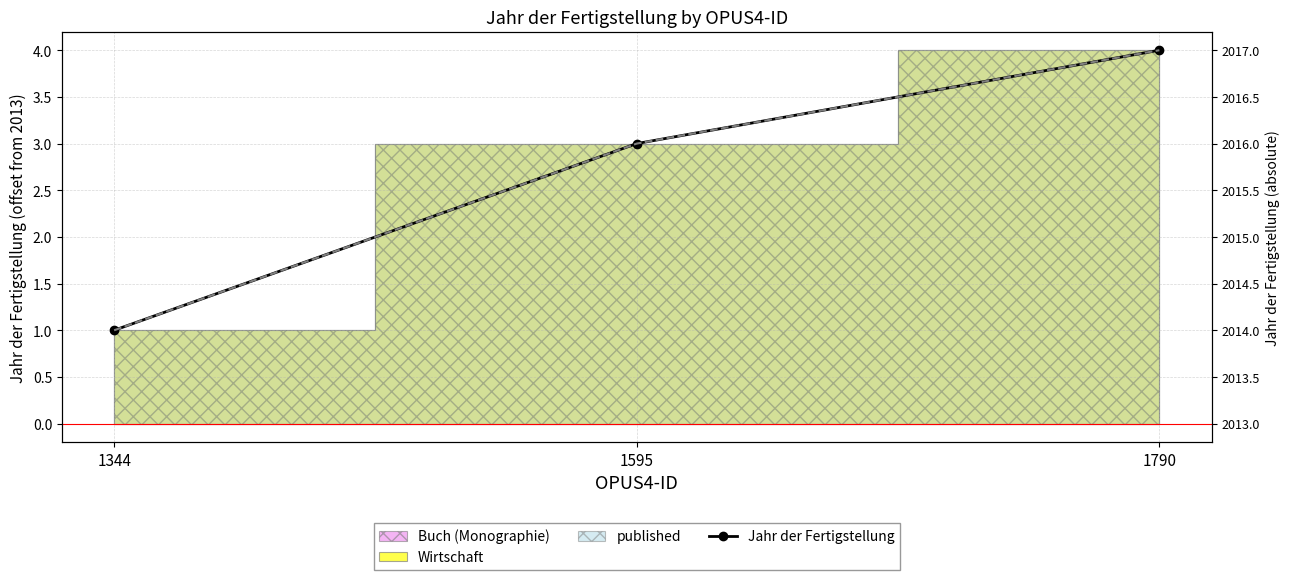

Reading right to left, list all the values displayed in this chart.

Jahr der Fertigstellung: 1790=4	1595=3	1344=1
Status der Fertigstellung: 1790=2017	1595=2016	1344=2014